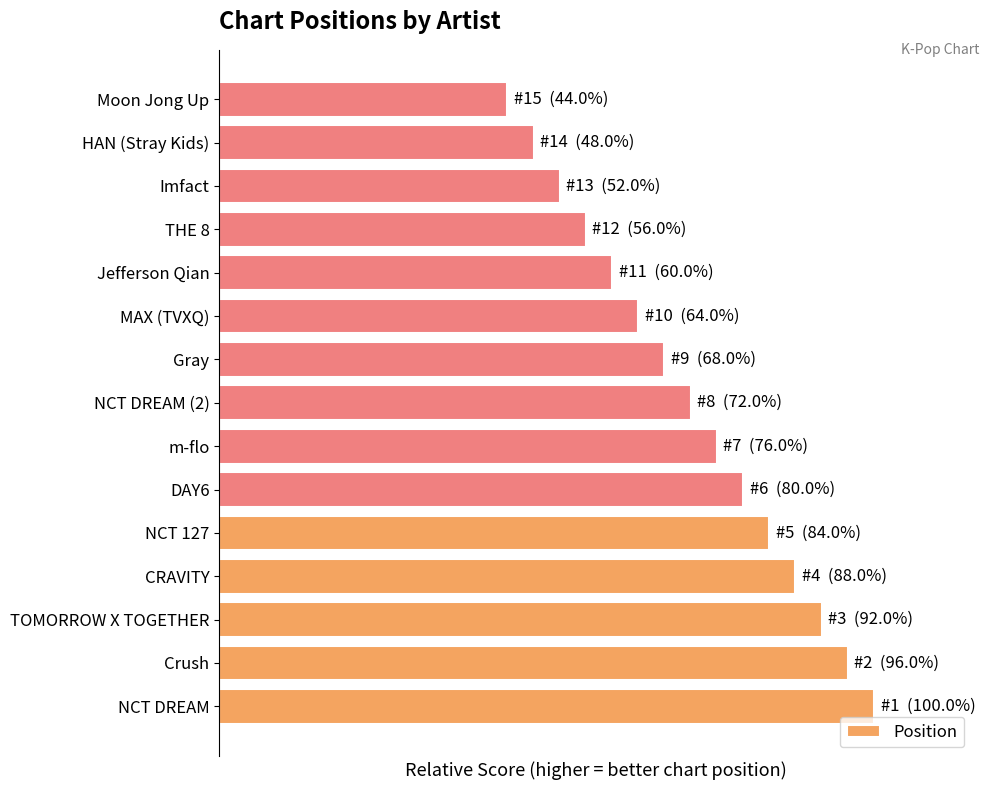

Does the chart contain any negative values?

No